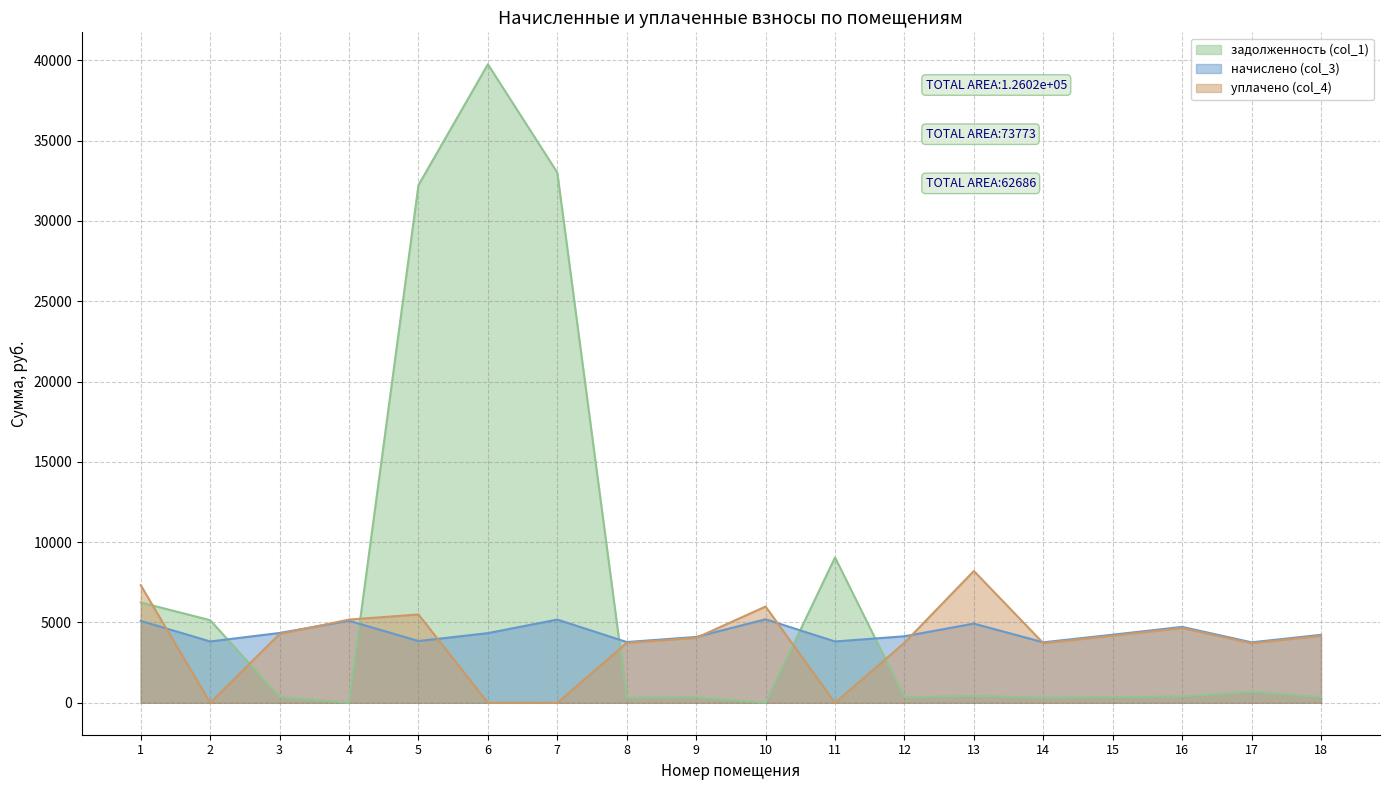

True or false: задолженность (col_1) has a value of -25064.1 at 10.

False